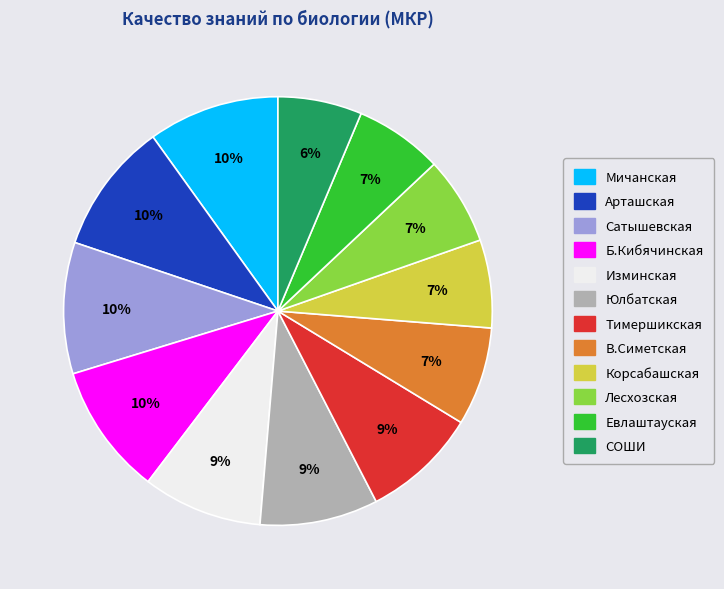

To the nearest percent, what is the difference between the largest and smallest slice percentages?

4%